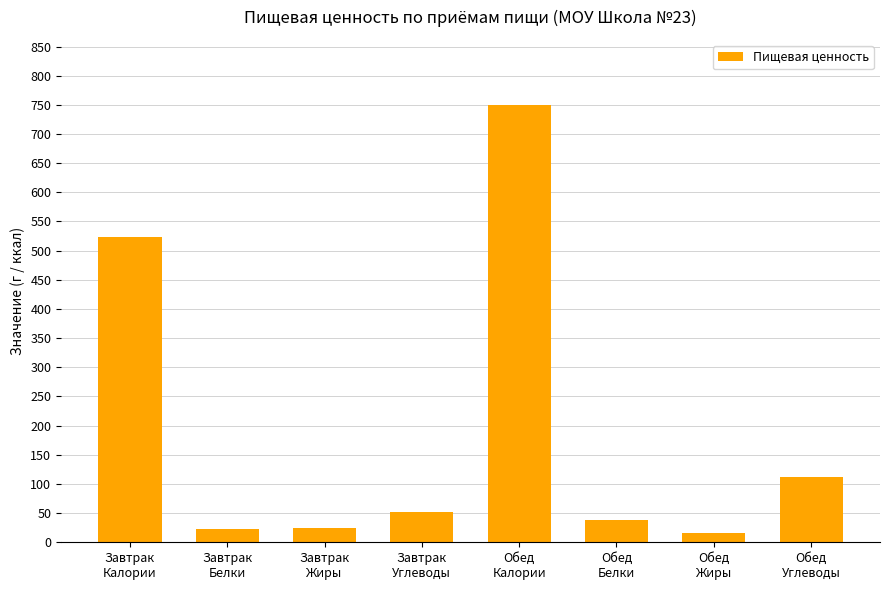

What is the greatest value displayed?

749.0